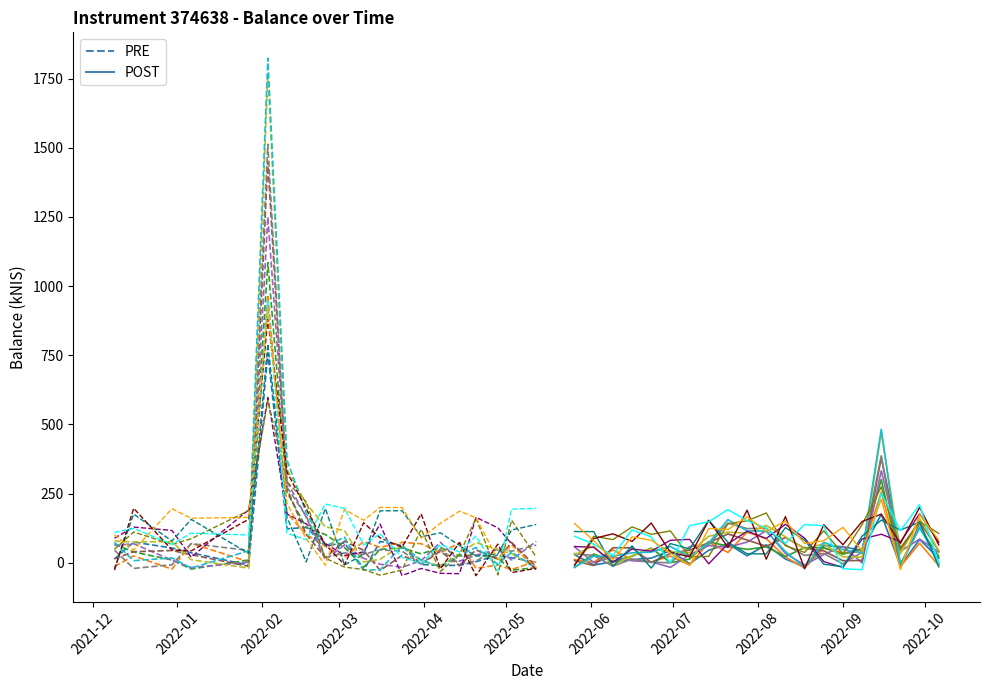

Which series has the largest total across all categories?

PRE